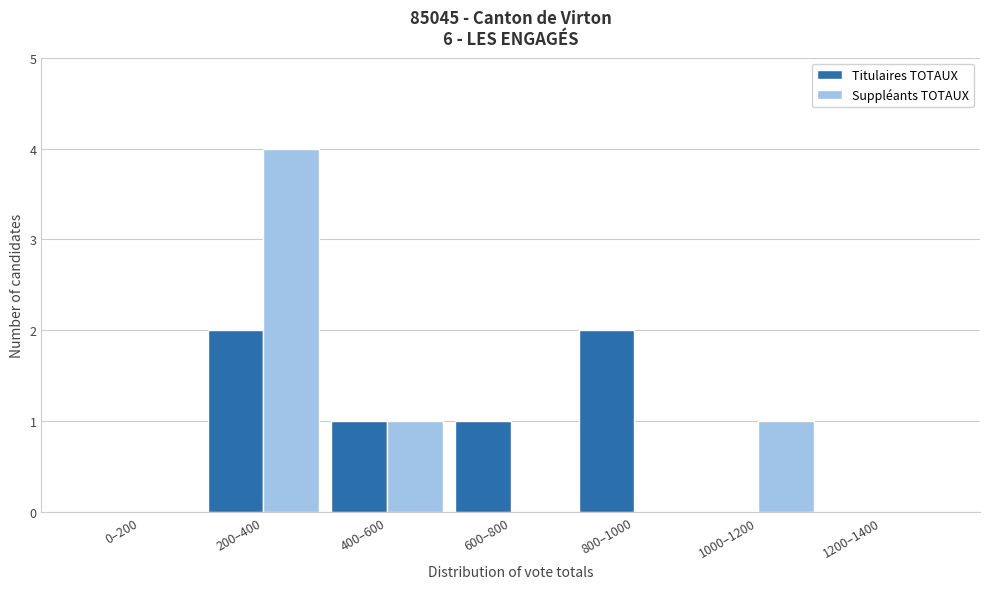

Reading left to right, what are all the values shown in this chart?

Titulaires TOTAUX: 0–200=0	200–400=2	400–600=1	600–800=1	800–1000=2	1000–1200=0	1200–1400=0
Suppléants TOTAUX: 0–200=0	200–400=4	400–600=1	600–800=0	800–1000=0	1000–1200=1	1200–1400=0